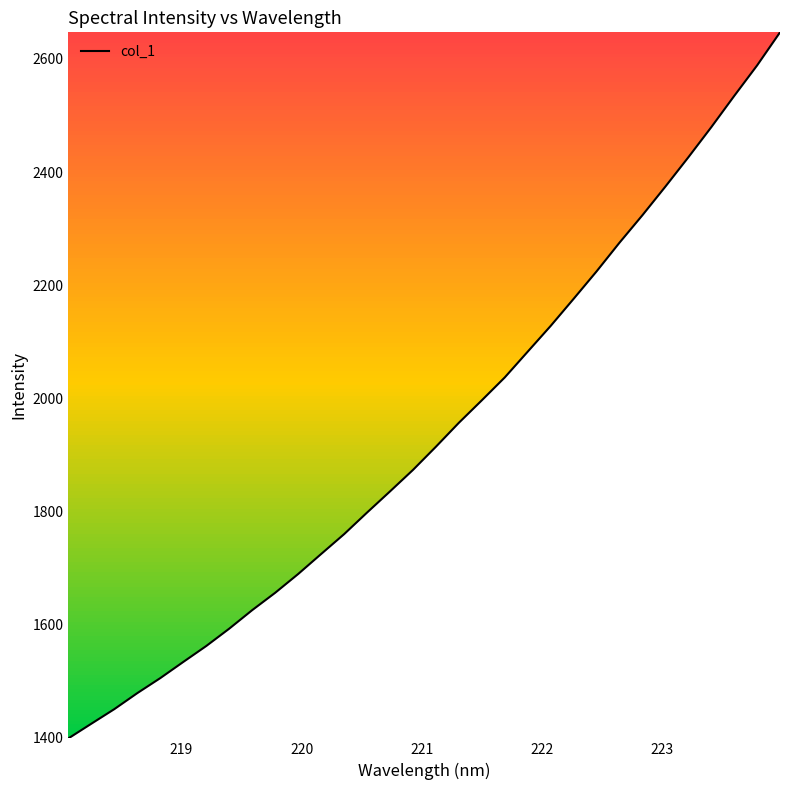

What is the smallest value displayed?

1398.4